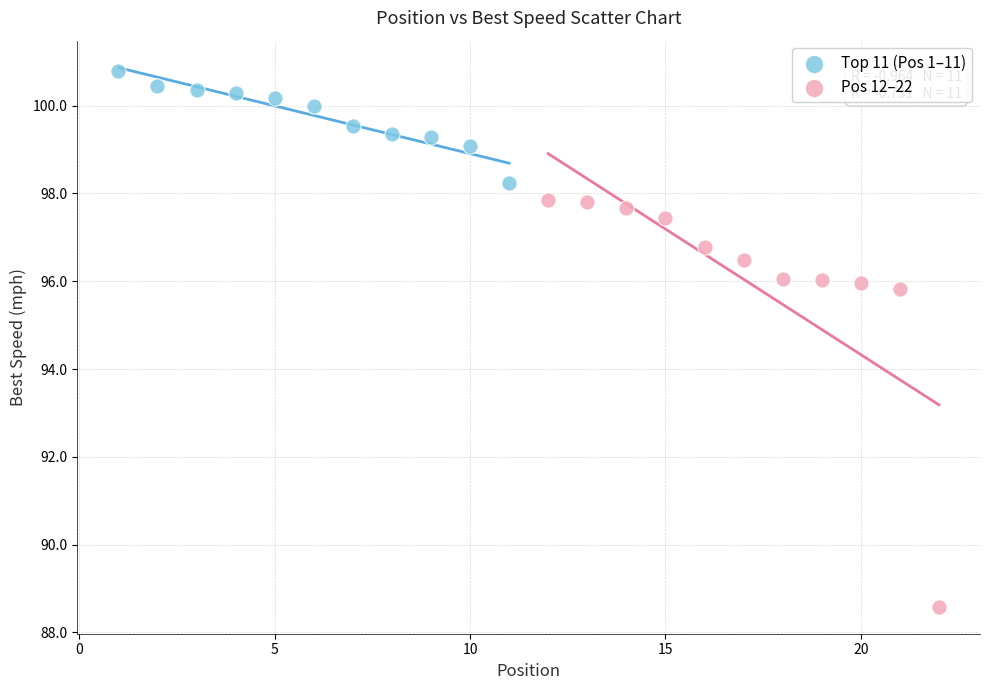

Which series reaches the minimum Y coordinate?

Pos 12–22